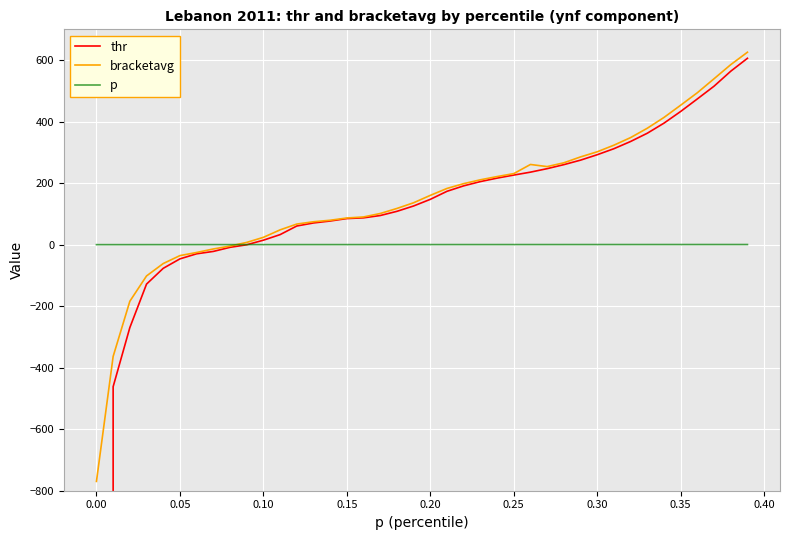

What is the highest value of the bracketavg series?

625.6